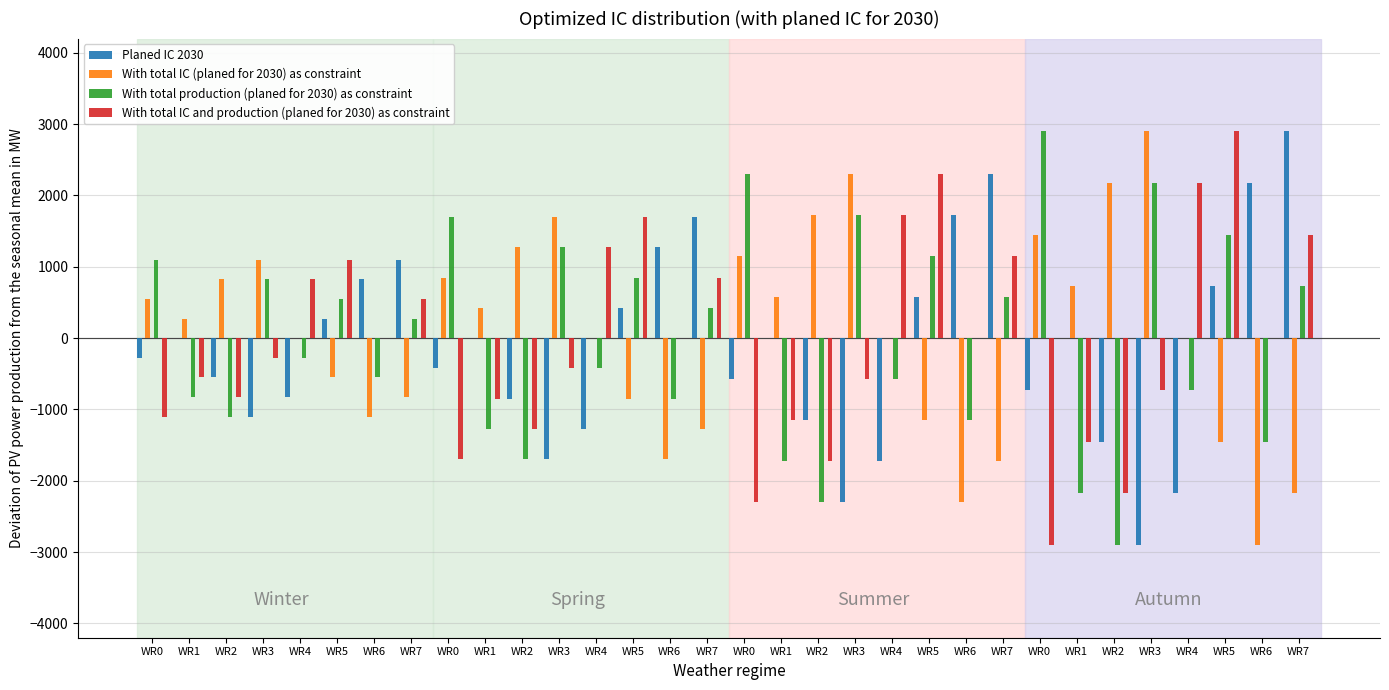

Which series changed the most between WR1 and WR5?

With total IC and production (planed for 2030) as constraint